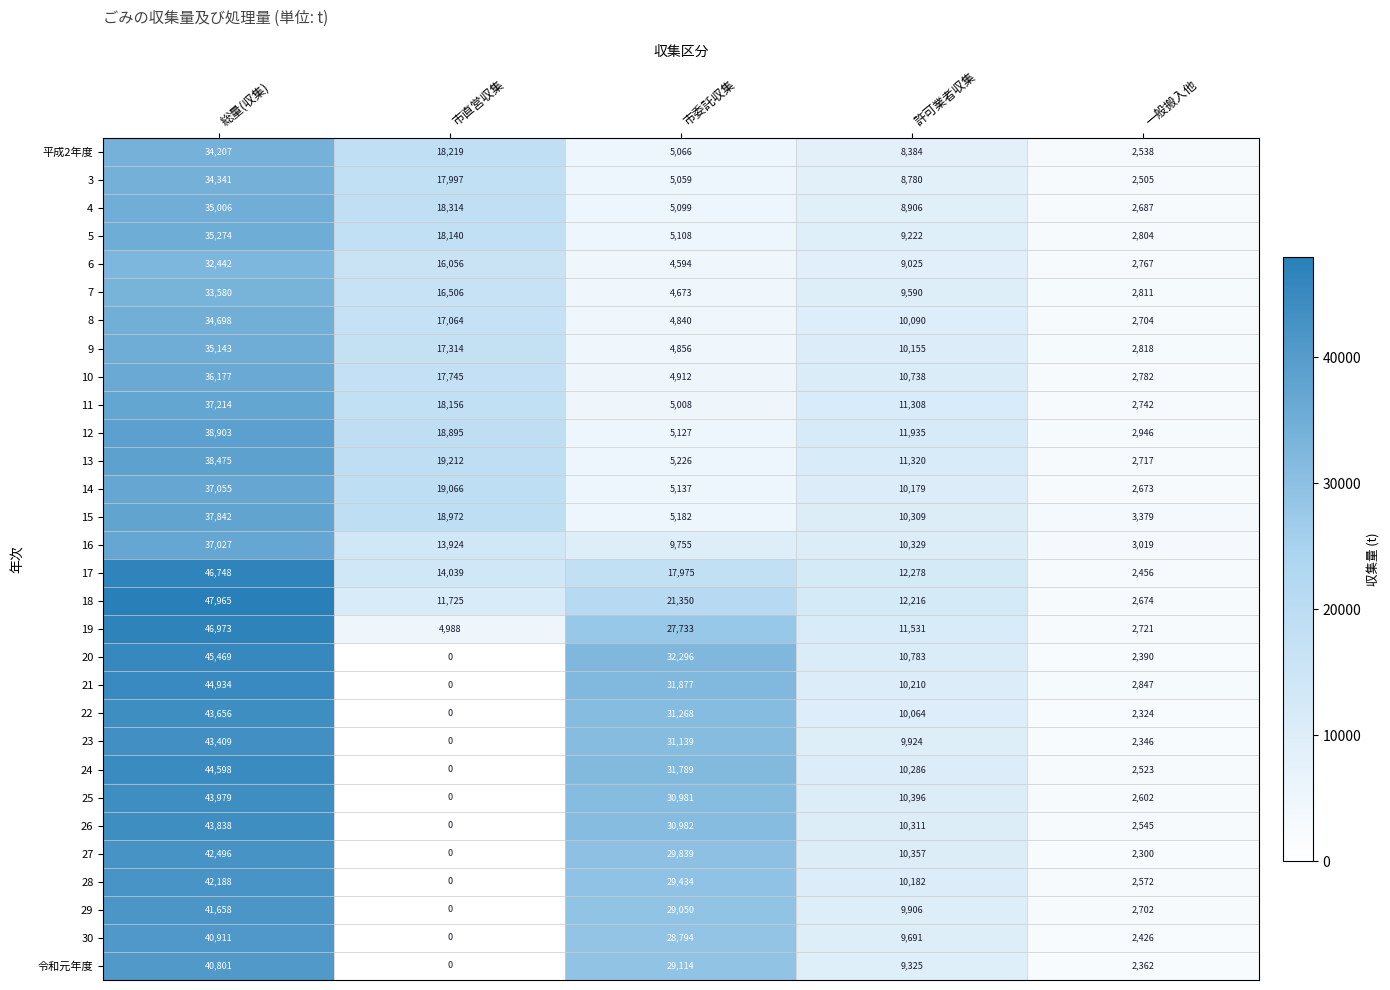

The value of 12 at 総量(収集) is 11022. True or false?

False